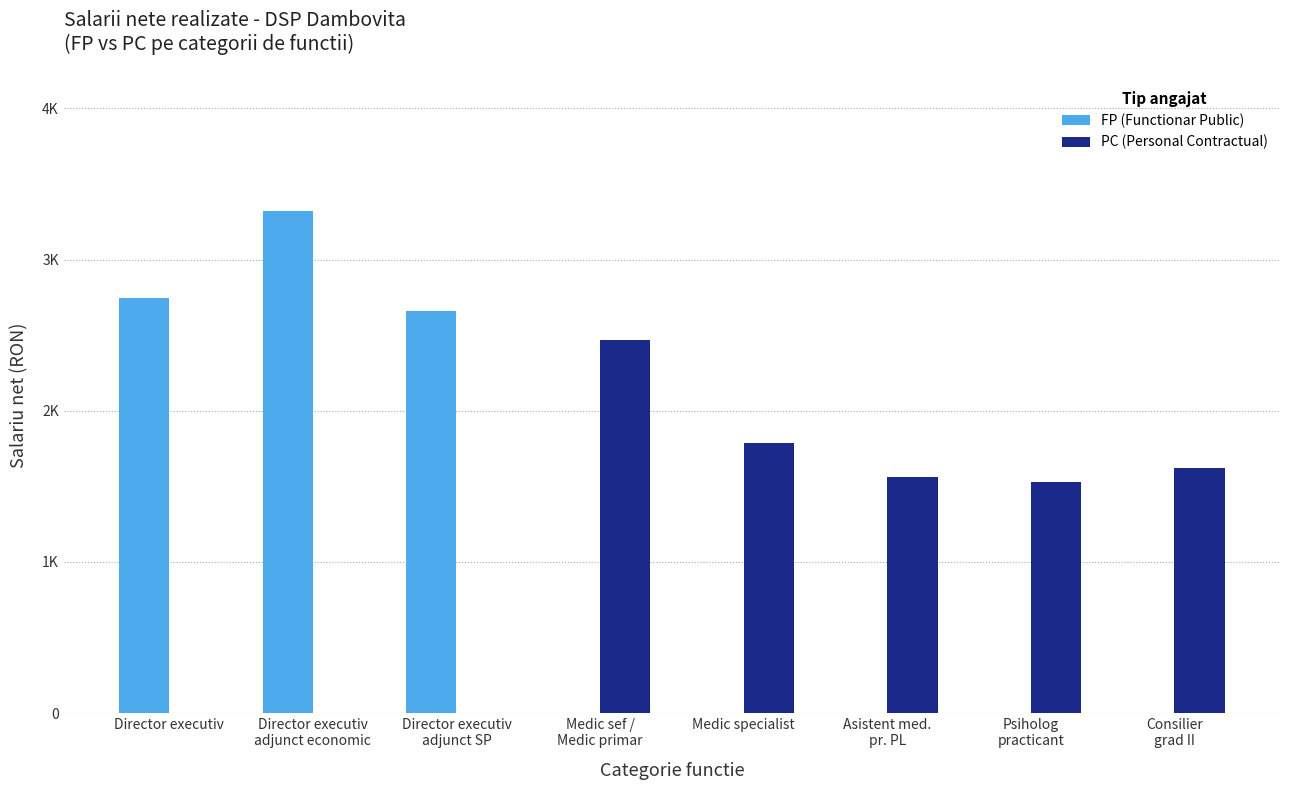

What are all the series names shown in the legend?

FP (Functionar Public), PC (Personal Contractual)